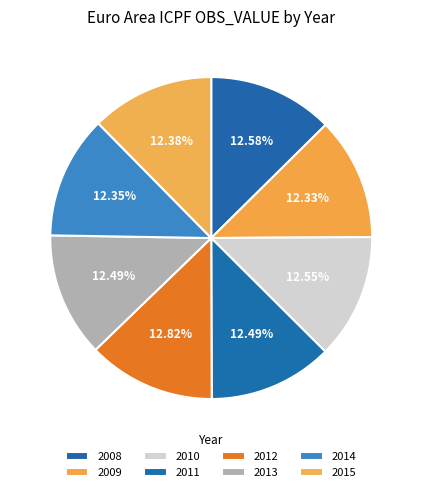

Which category has the biggest portion of the pie?

2012